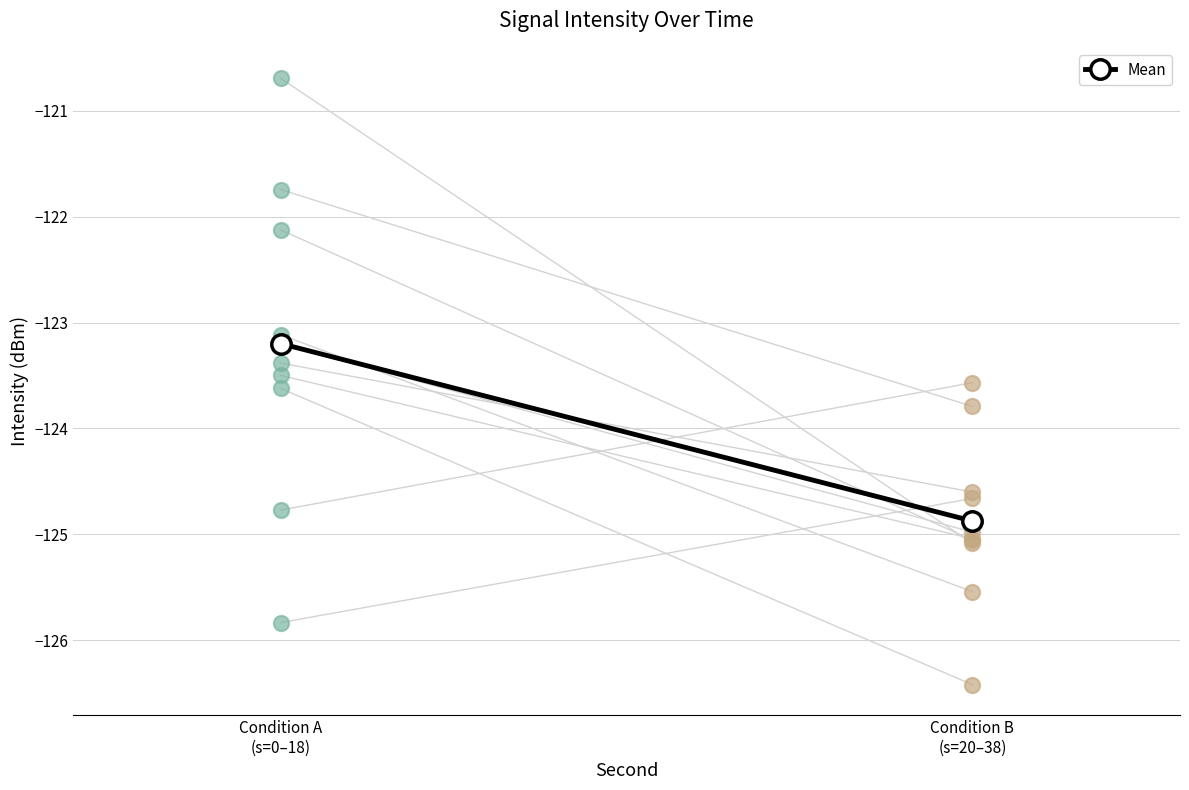

Between Condition A
(s=0–18) and Condition B
(s=20–38), which is larger?

Condition A
(s=0–18)